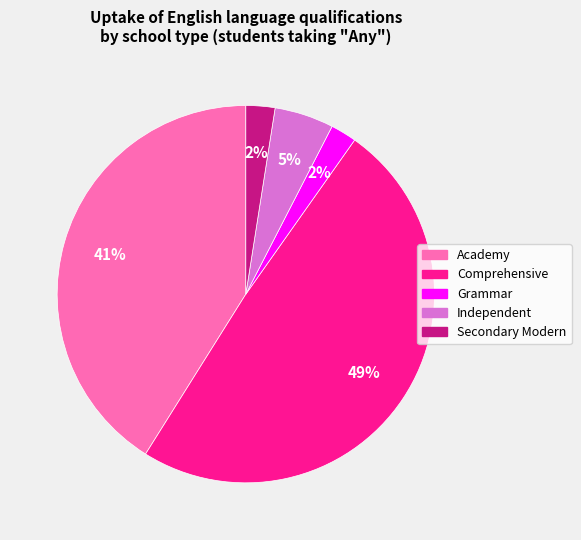

Between Secondary Modern and Academy, which is larger?

Academy